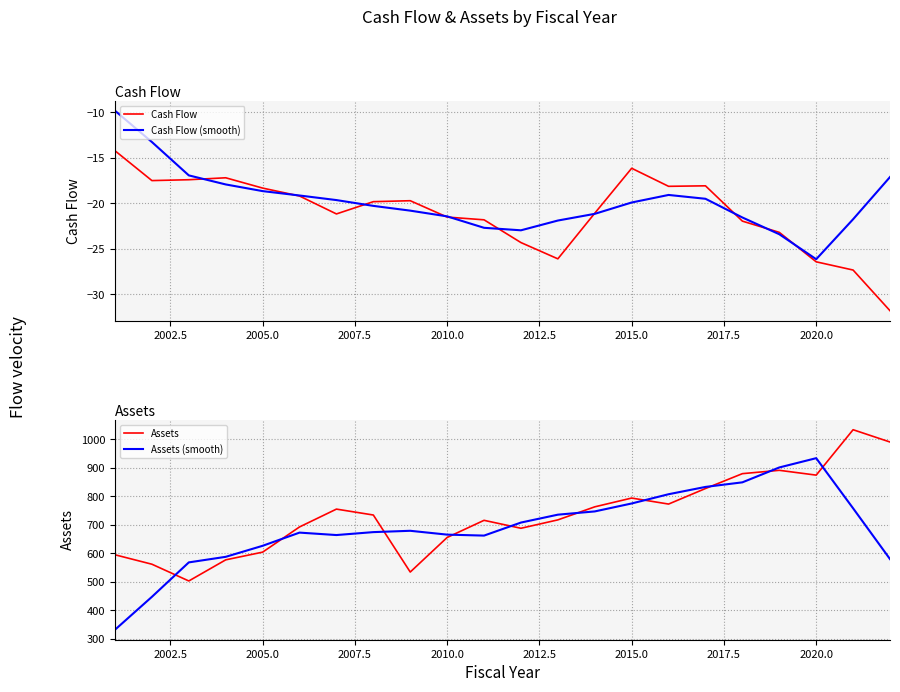

Reading left to right, extract all data points from this chart.

Cash Flow: -14.2	-17.5	-17.4	-17.2	-18.3	-19.2	-21.2	-19.8	-19.7	-21.5	-21.8	-24.3	-26.1	-21.1	-16.1	-18.1	-18.1	-22.0	-23.2	-26.4	-27.3	-31.8
Cash Flow (smooth): -9.8	-13.3	-16.9	-17.9	-18.7	-19.1	-19.6	-20.3	-20.8	-21.4	-22.7	-23.0	-21.9	-21.2	-19.9	-19.1	-19.5	-21.6	-23.4	-26.1	-21.7	-17.1
Assets: 594.9	561.8	503.0	577.1	604.1	692.5	755.1	734.4	534.3	655.6	715.8	687.9	717.3	763.1	793.9	772.8	827.3	879.5	891.2	874.3	1033.6	990.5
Assets (smooth): 331.9	447.3	568.2	587.7	626.4	672.6	664.1	674.4	679.0	665.6	662.2	707.9	735.6	747.0	774.9	807.3	832.9	849.0	901.2	933.8	757.9	579.7